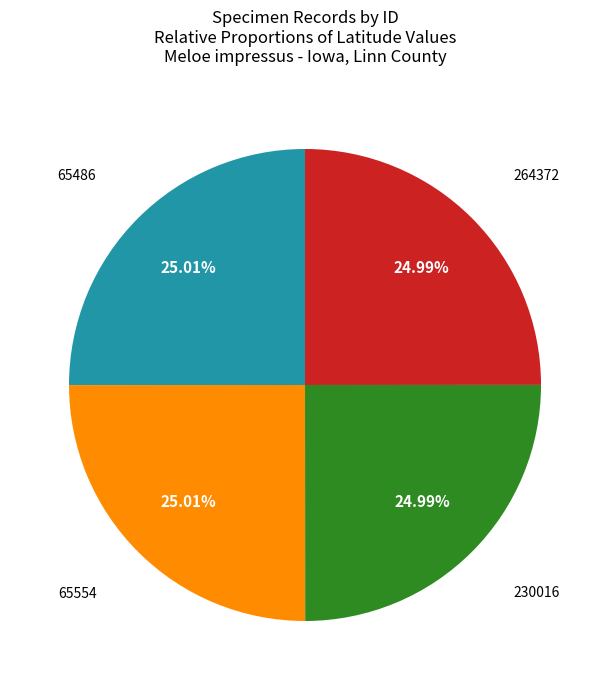

Does any single category account for the majority?

No